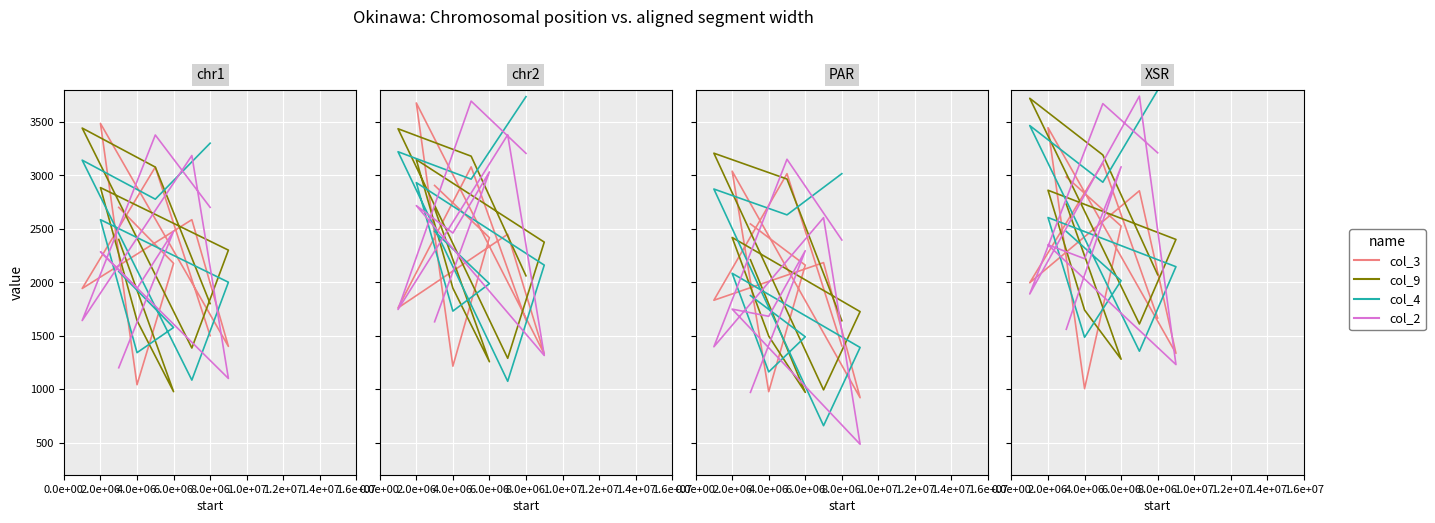

What is the average value of the col_4 series?

2475.0